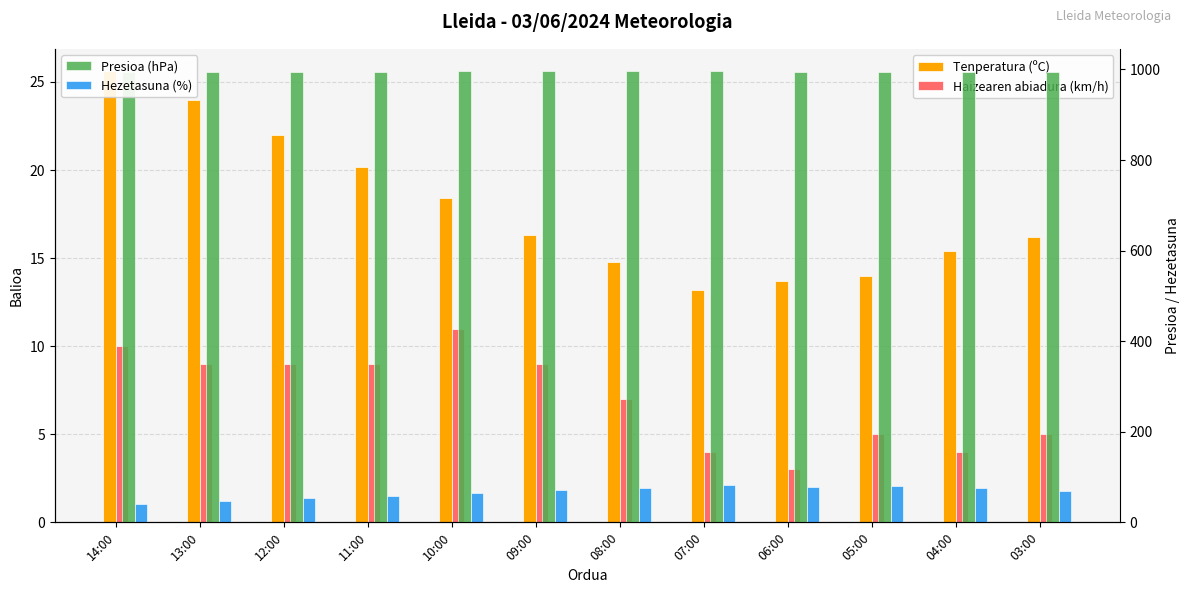

How many distinct data groups are displayed?

4